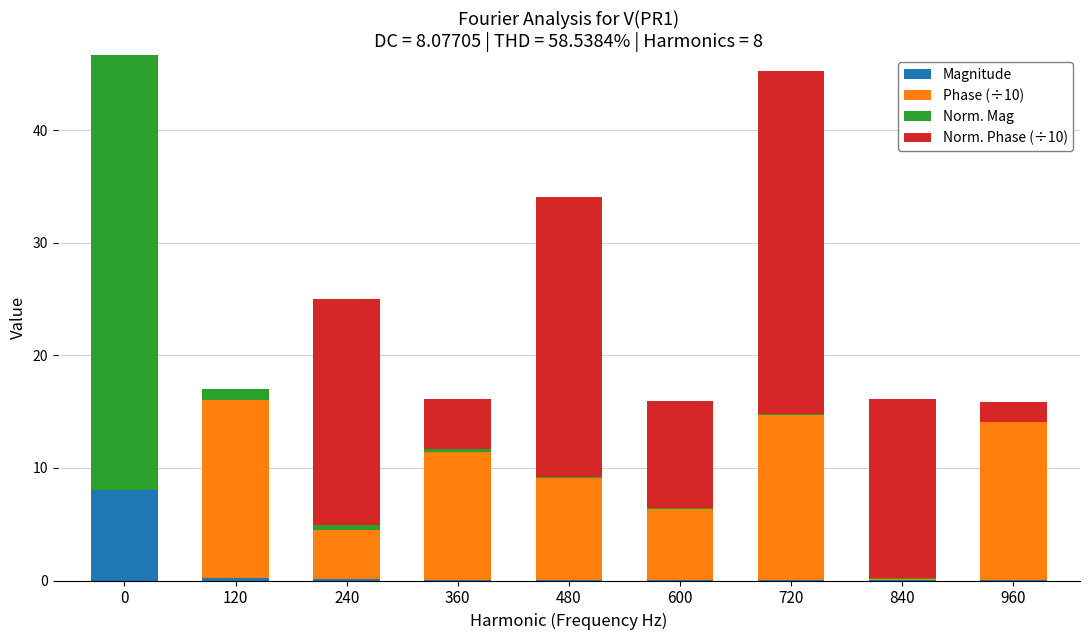

Does the chart contain stacked bars?

Yes